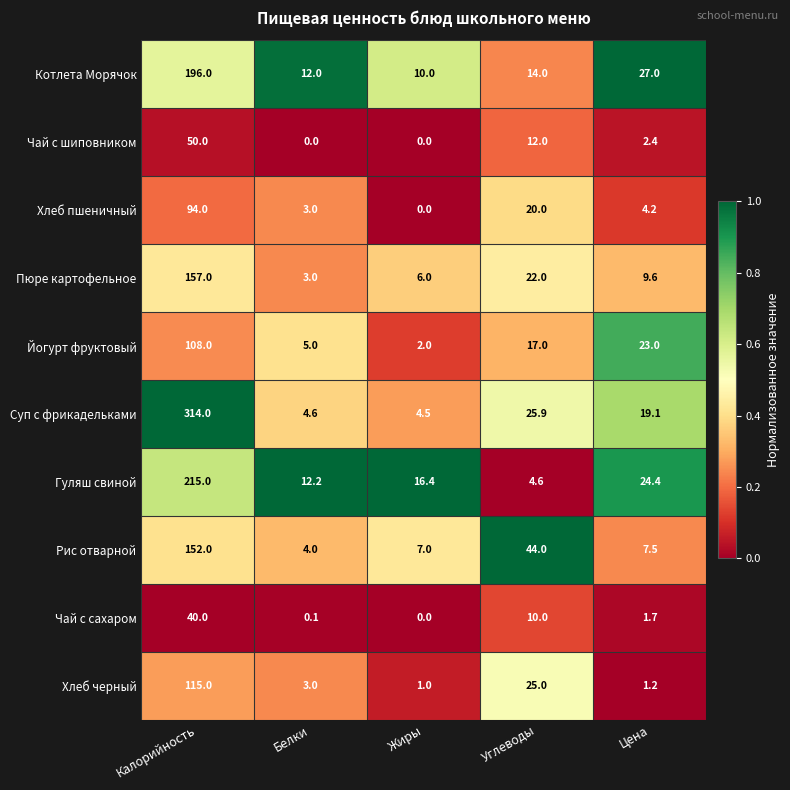

At which label does Хлеб черный reach its peak?

Калорийность